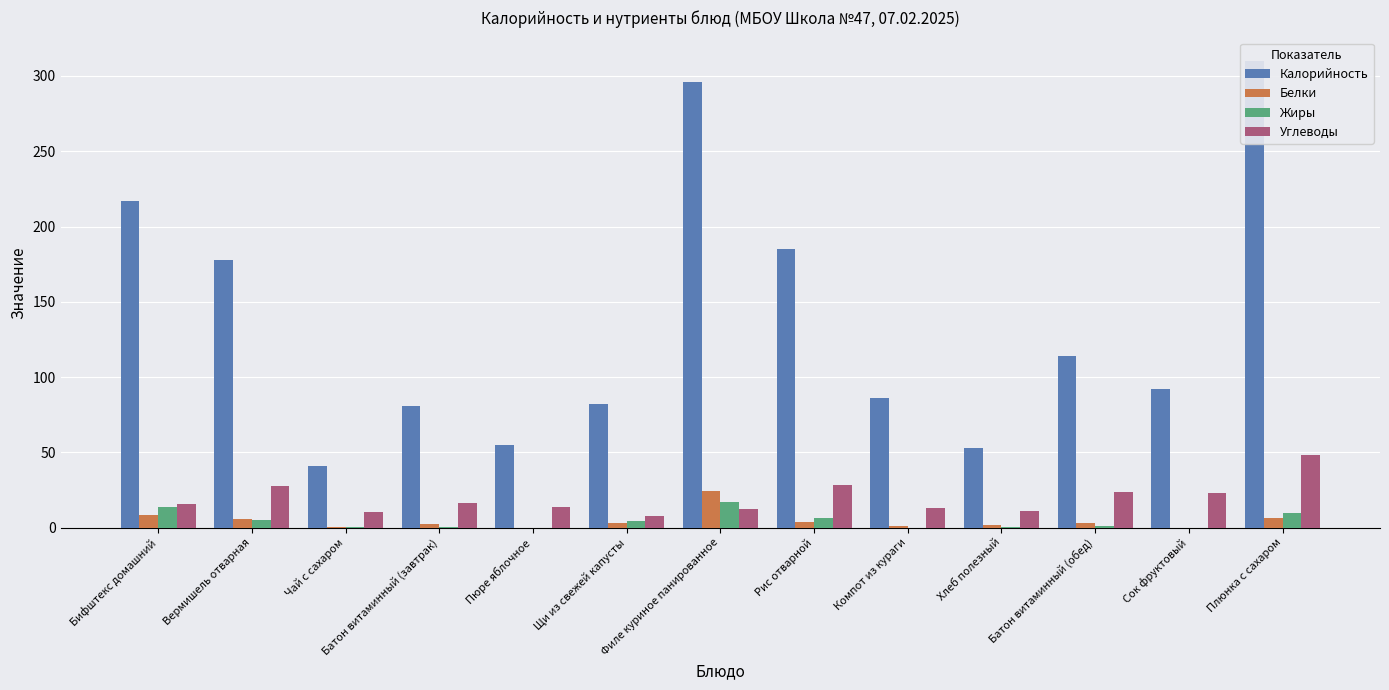

Does the chart contain any negative values?

No